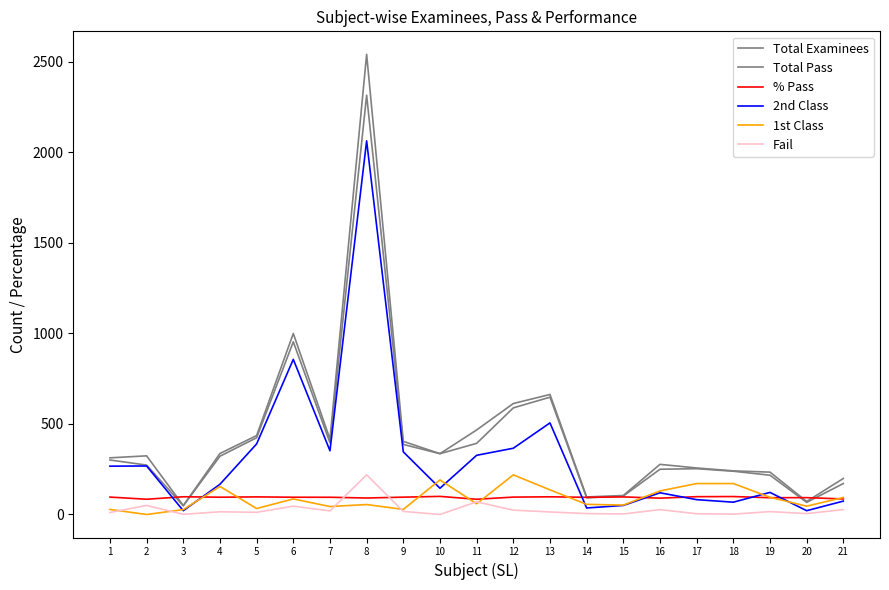

Where does the Total Examinees series first go above 324?

4